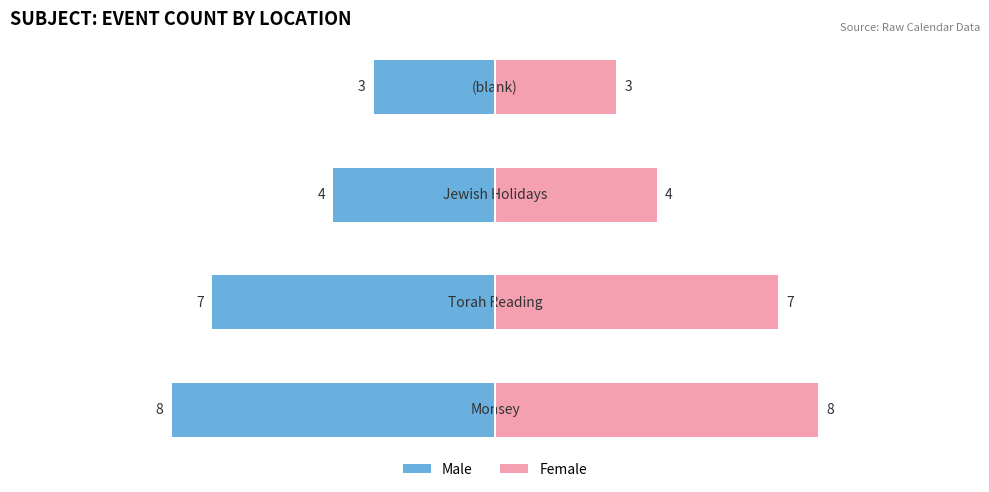

Rank the series by their maximum value, from lowest to highest.

Male, Female